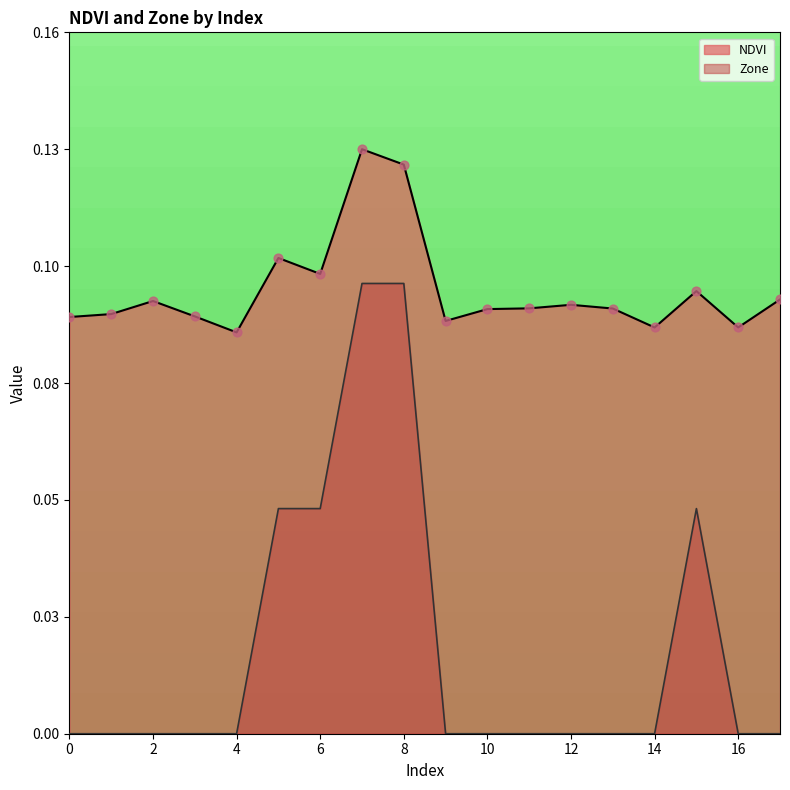

Which series has the largest total across all categories?

NDVI